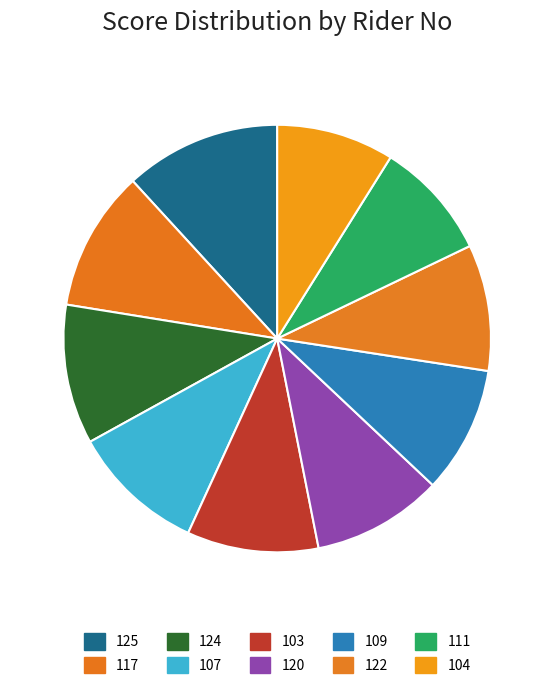

What is the smallest slice in the pie chart?

104